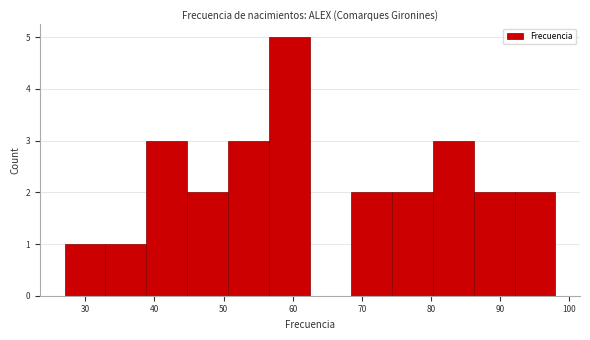

Which range on the x-axis has the tallest bar?

57 to 63